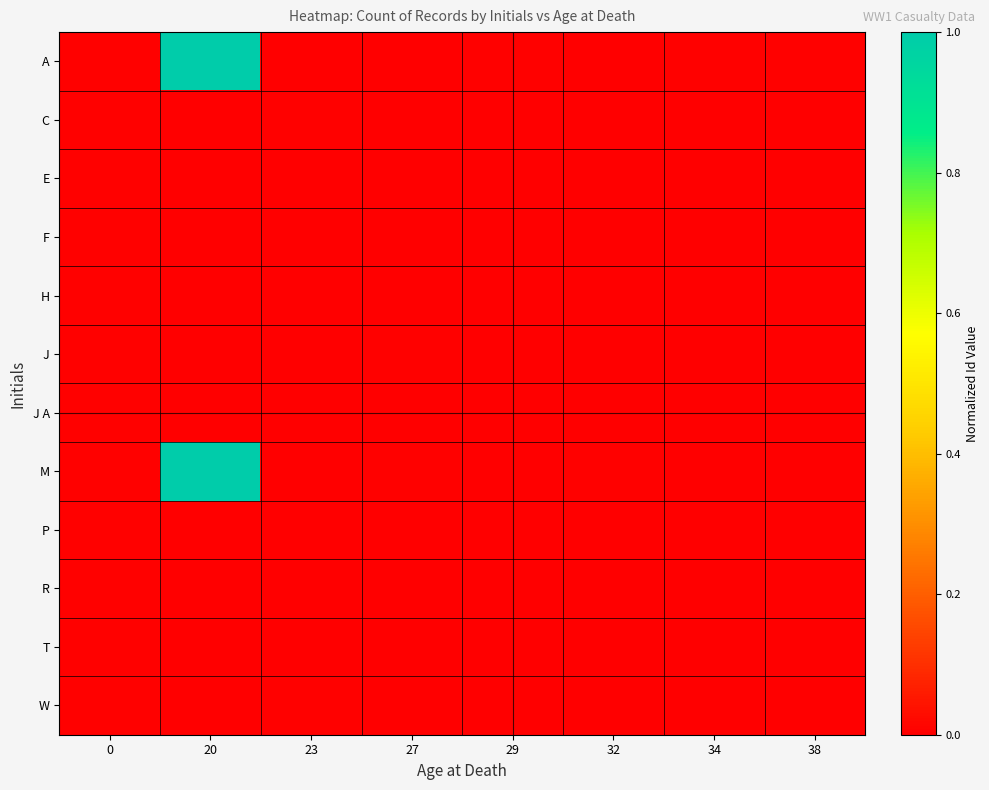

Count the number of categories in the chart.

8